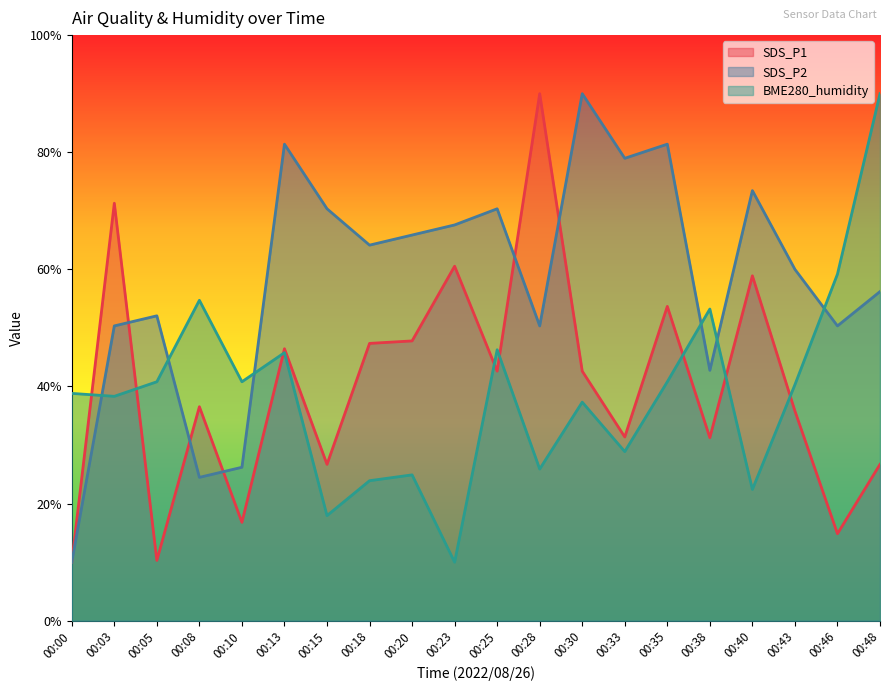

Reading left to right, extract all data points from this chart.

SDS_P1: 10.0	71.3	10.3	36.5	16.8	46.4	26.7	47.4	47.8	60.5	42.6	90.0	42.6	31.4	53.7	31.3	58.9	35.8	14.9	26.7
SDS_P2: 10.0	50.3	52.1	24.5	26.2	81.4	70.3	64.1	65.9	67.6	70.3	50.3	90.0	79.0	81.4	42.8	73.4	60.0	50.3	56.2
BME280_humidity: 38.8	38.3	40.8	54.7	40.8	45.8	18.0	23.9	24.9	10.0	46.3	25.9	37.3	28.9	40.8	53.2	22.4	40.3	59.2	90.0